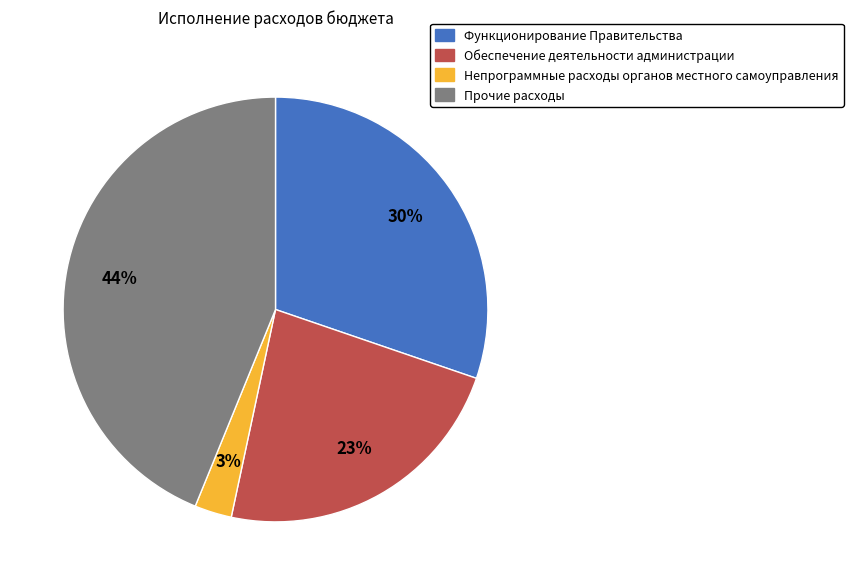

What is the ratio of the value at Непрограммные расходы органов местного самоуправления to the value at Прочие расходы?

0.1